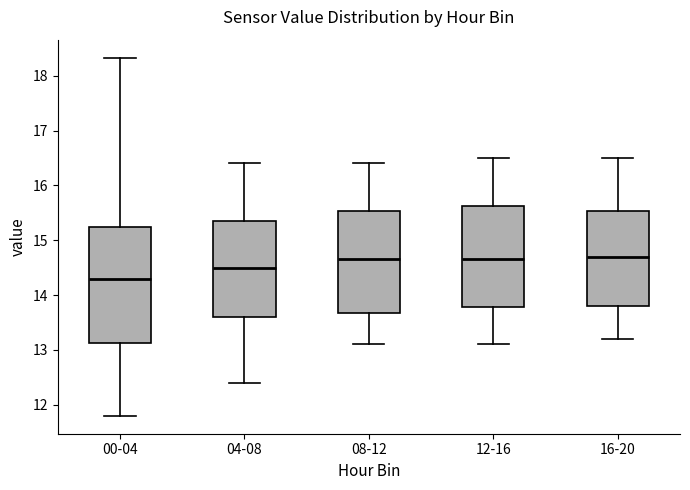

Which box is the tallest, from its lower edge to its upper edge?

00-04